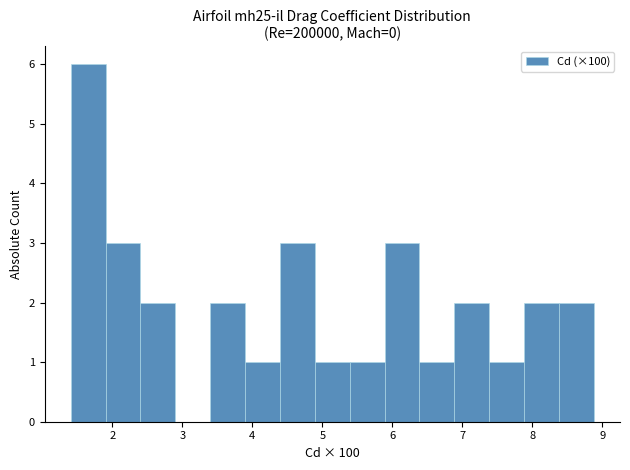

Reading left to right, transcribe this chart: for each bar, give the range it covers on the x-axis and its height. Neither the bar edges nor the heights are printed on the chart, so give them approximately, as read against the axes.

1.4 to 1.9: 6
1.9 to 2.4: 3
2.4 to 2.9: 2
2.9 to 3.4: 0
3.4 to 3.9: 2
3.9 to 4.4: 1
4.4 to 4.9: 3
4.9 to 5.4: 1
5.4 to 5.9: 1
5.9 to 6.4: 3
6.4 to 6.9: 1
6.9 to 7.4: 2
7.4 to 7.9: 1
7.9 to 8.4: 2
8.4 to 8.9: 2